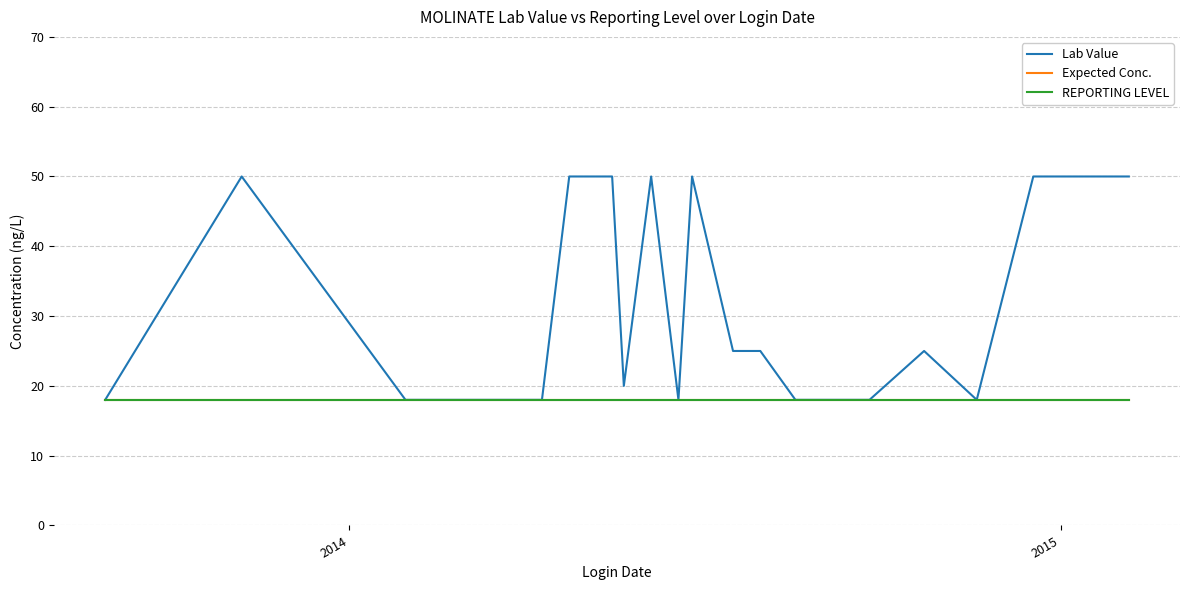

At how many categories does at least one series exceed 19?

11